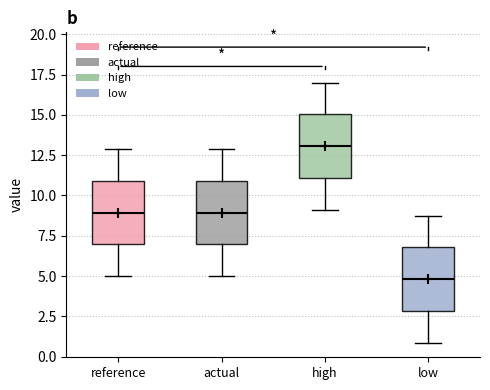

Reading left to right, transcribe this box plot: for each box, give where its median line is, the range the box spans, and where its two whiskers end, as read against the y-axis. The values are not printed on the chart, so give them approximately, as read against the axis.

reference: median 9, box 7 to 11, whiskers 5 to 13
actual: median 9, box 7 to 11, whiskers 5 to 13
high: median 13, box 11 to 15, whiskers 9 to 17
low: median 5, box 3 to 7, whiskers 1 to 9